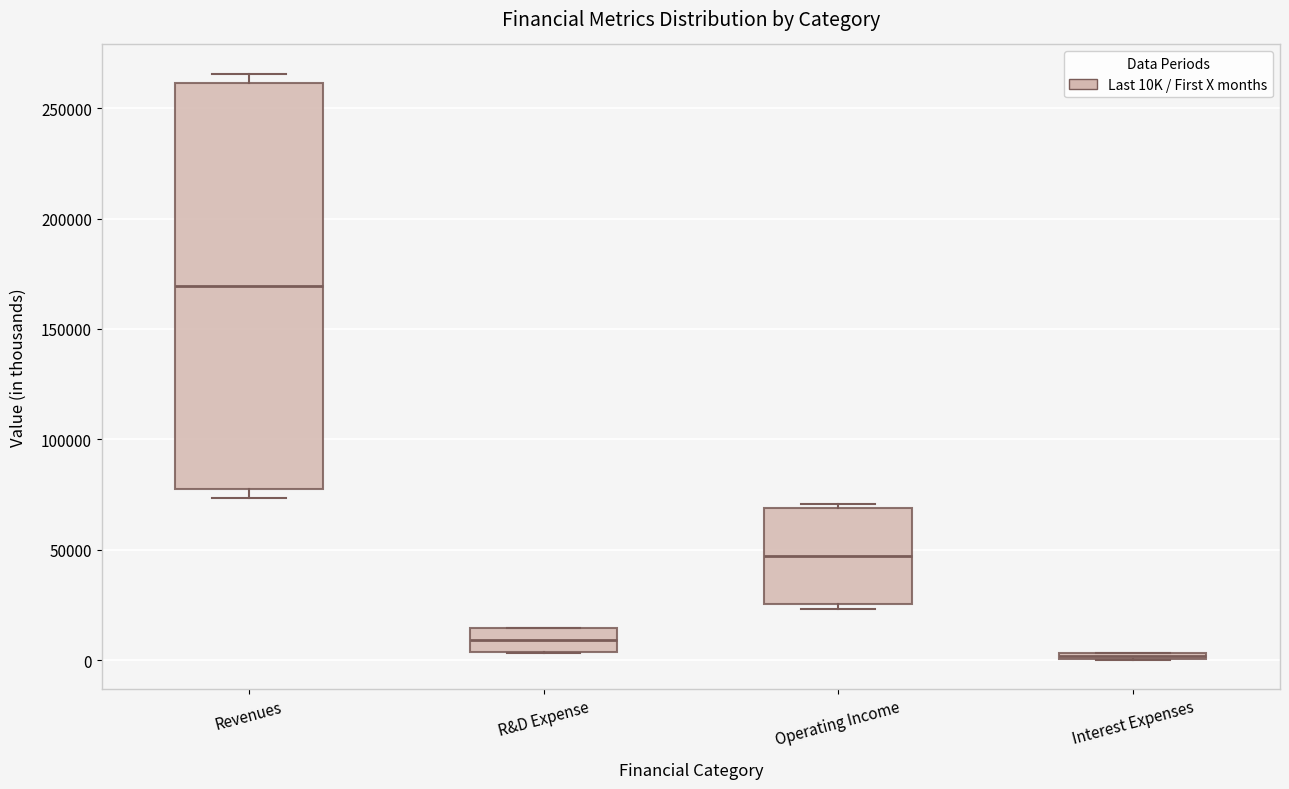

Where is the lower edge of the box for Revenues on the y-axis? The values are not printed on the chart, so give them approximately, as read against the axis.

80000